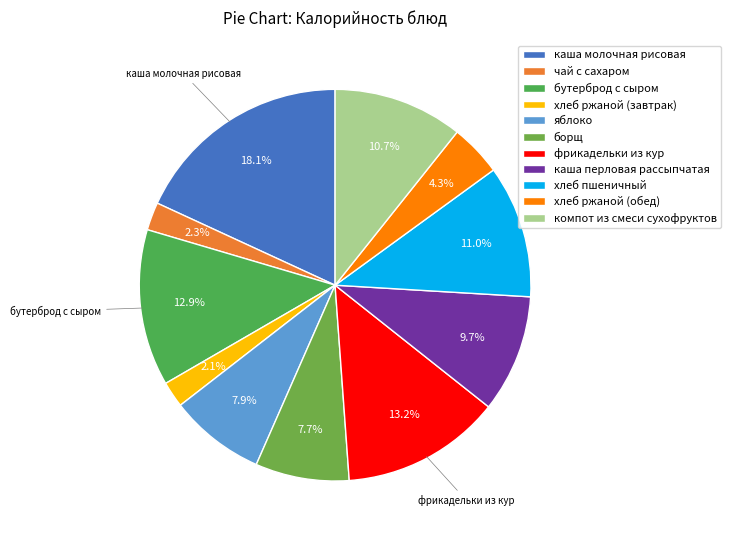

True or false: хлеб пшеничный accounts for 11% of the total.

True